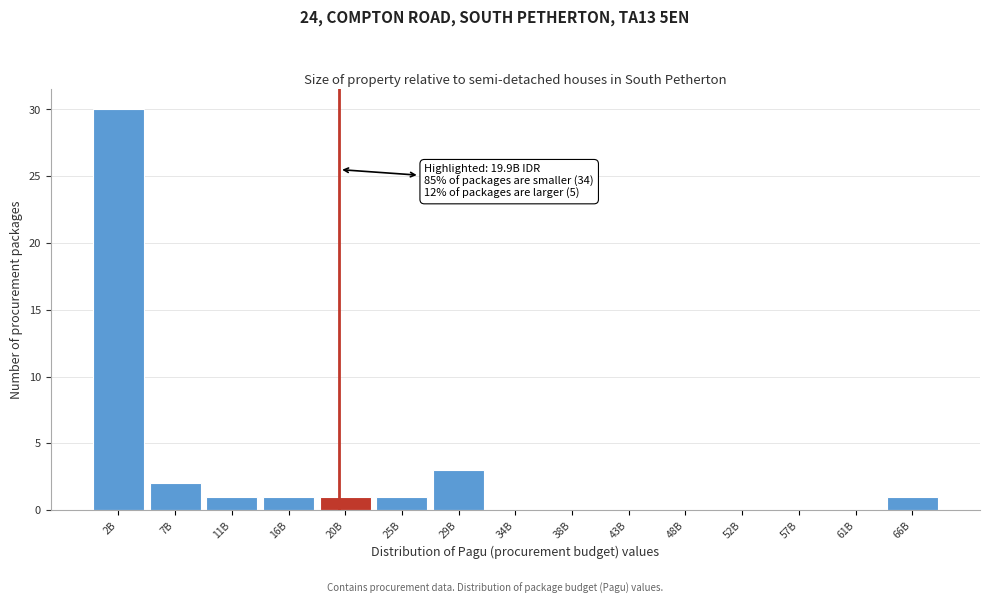

Reading left to right, list all the values displayed in this chart.

2B=30	7B=2	11B=1	16B=1	20B=1	25B=1	29B=3	34B=0	38B=0	43B=0	48B=0	52B=0	57B=0	61B=0	66B=1